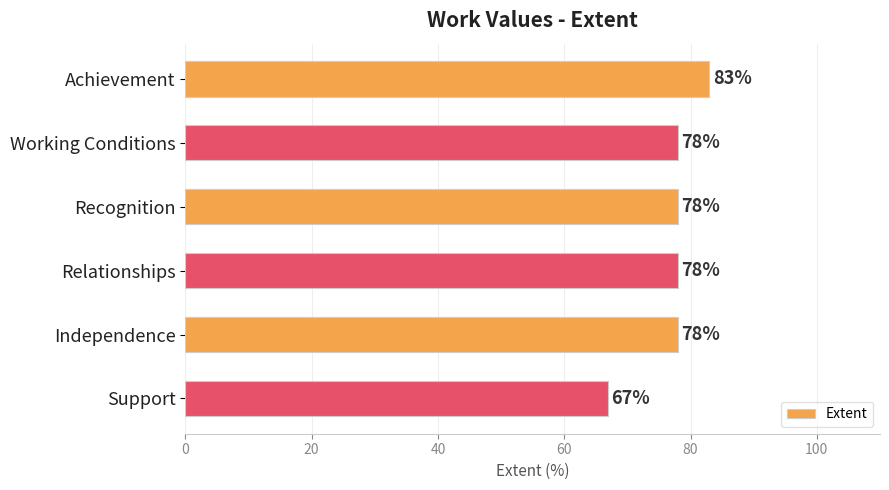

How many bars are there in total?

6